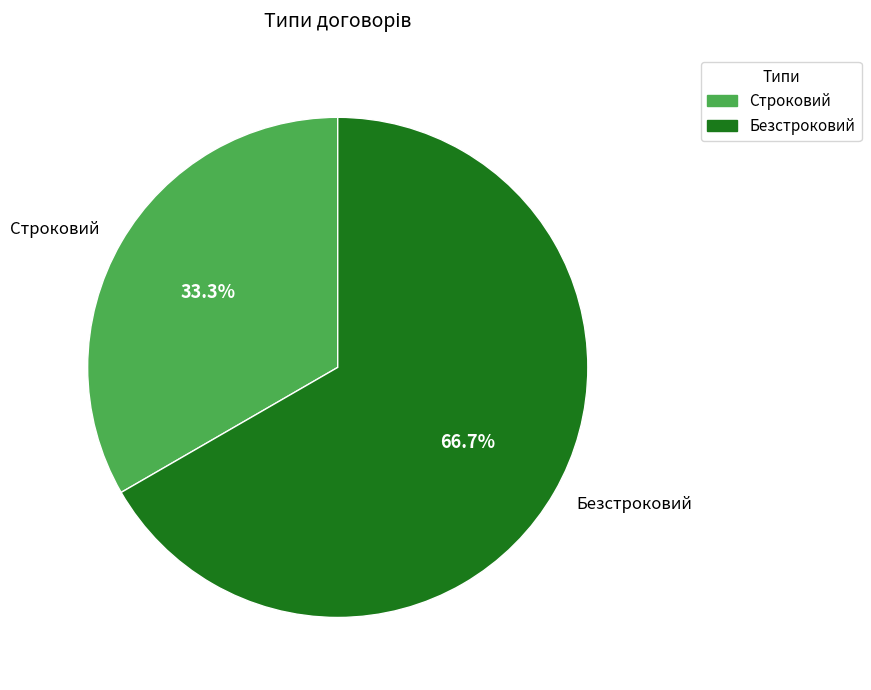

Is the sum of Строковий and Безстроковий greater than half?

Yes